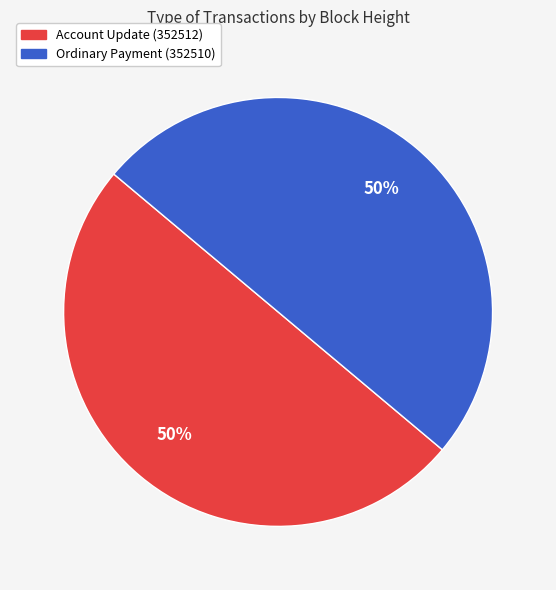

To the nearest percent, what is the average slice percentage?

50%